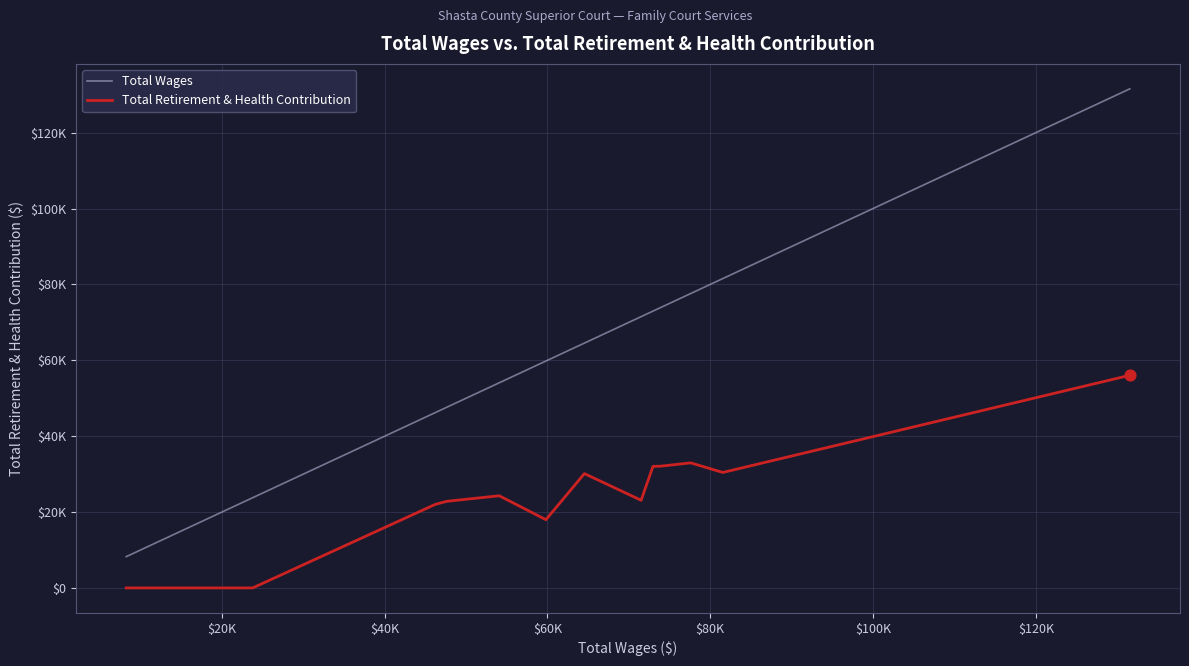

What are all the series names shown in the legend?

Total Wages, Total Retirement & Health Contribution